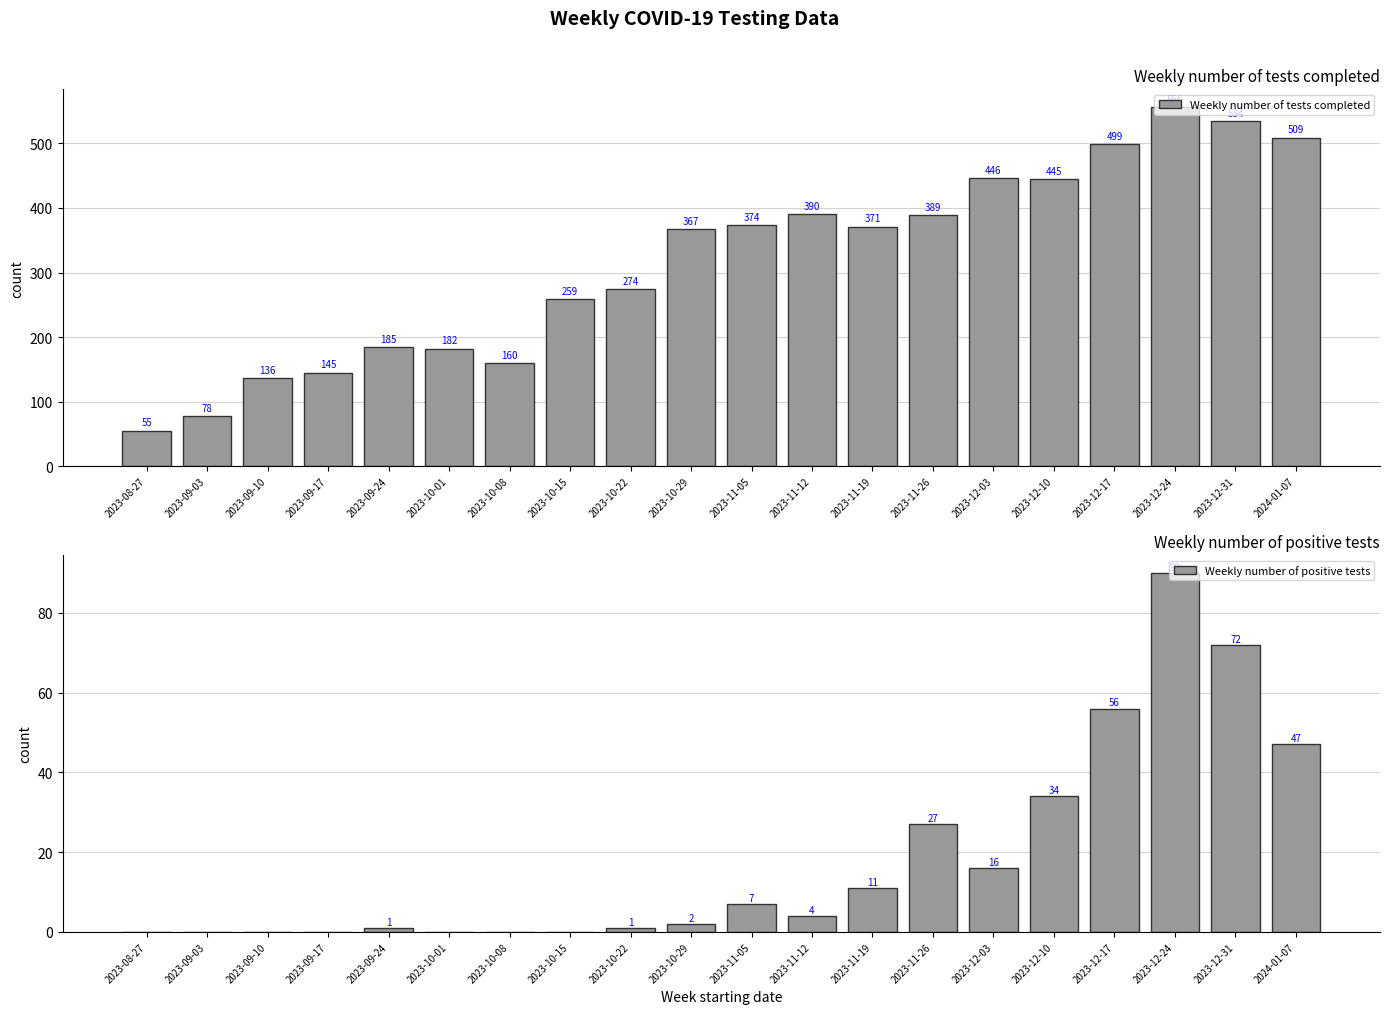

What is the maximum value for Weekly number of positive tests?

90